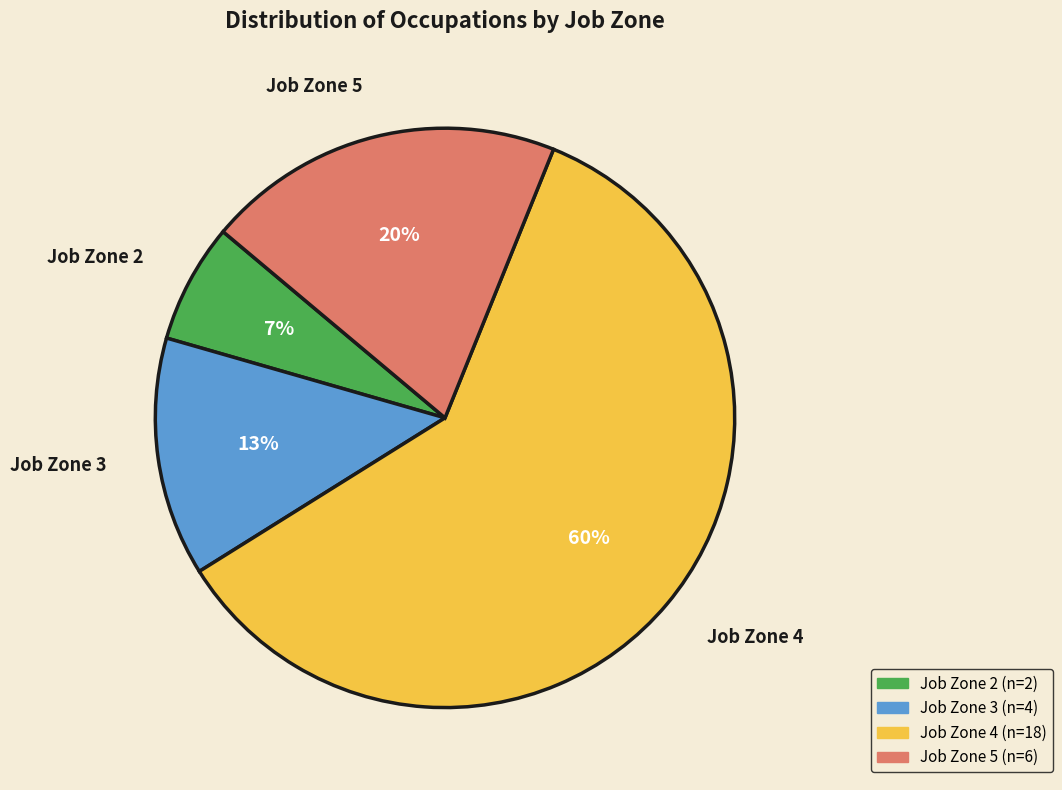

Is the sum of Job Zone 2 and Job Zone 3 greater than half?

No